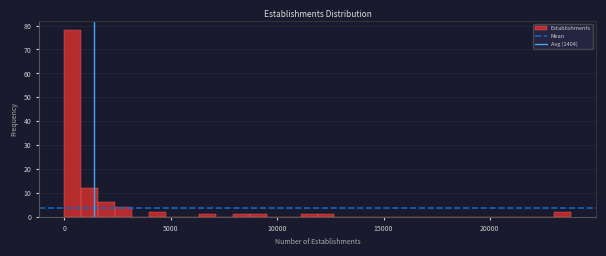

Read against the x-axis, roughly where is the centre of the tallest bar?

500